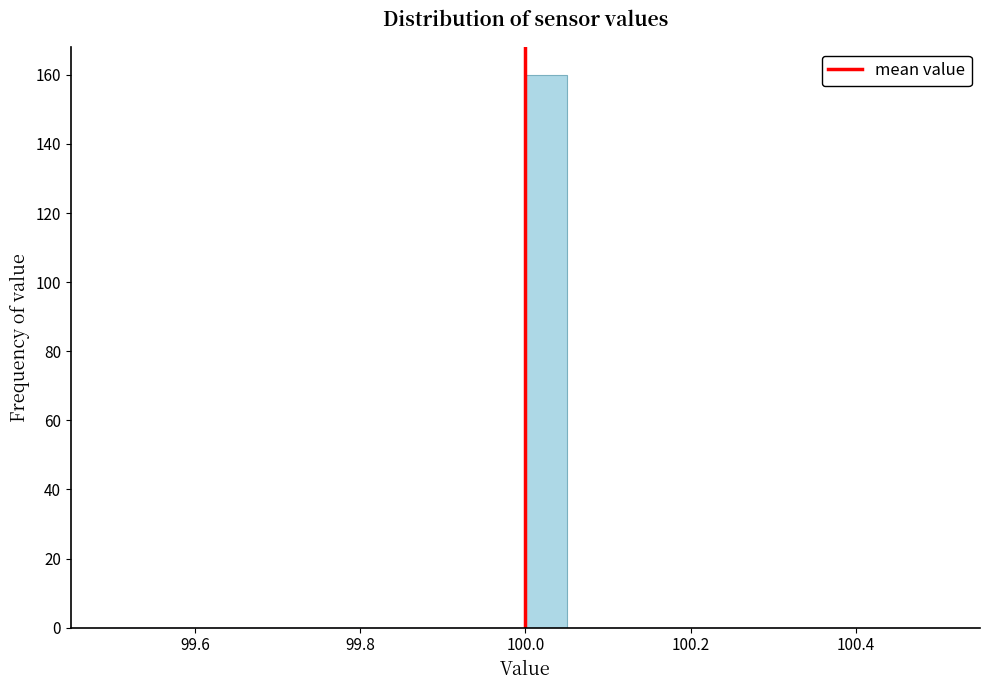

Around what value on the x-axis is the tallest bar? Give the approximate position of its centre, as read against the axis.

100.02